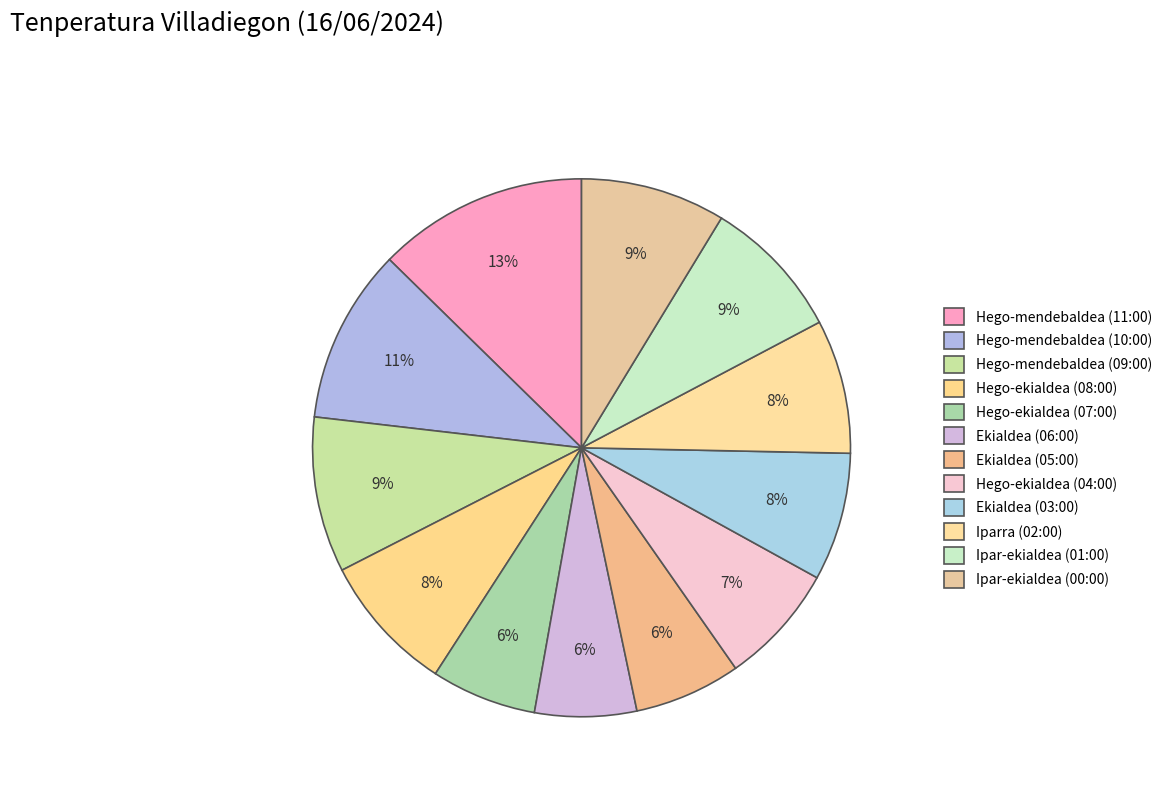

Does Iparra (02:00) account for over 50% of the chart?

No